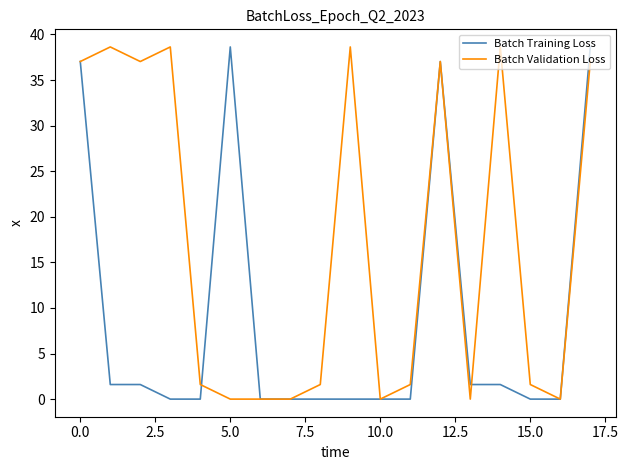

What is the highest value of the Batch Validation Loss series?

38.6